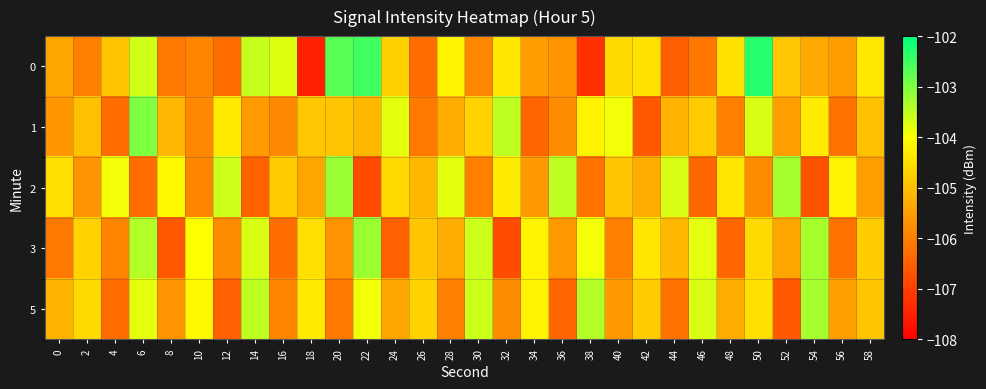

Reading left to right, extract all data points from this chart.

0: 0=-105.4	2=-106.0	4=-104.9	6=-103.6	8=-106.1	10=-105.9	12=-106.3	14=-103.6	16=-103.7	18=-107.5	20=-102.7	22=-102.5	24=-104.7	26=-106.3	28=-104.2	30=-105.9	32=-104.4	34=-105.5	36=-105.6	38=-107.2	40=-104.6	42=-104.5	44=-106.5	46=-106.1	48=-104.5	50=-102.3	52=-104.9	54=-105.3	56=-105.5	58=-104.3
1: 0=-105.6	2=-105.0	4=-106.3	6=-103.0	8=-105.1	10=-105.8	12=-104.3	14=-105.6	16=-105.8	18=-104.9	20=-104.9	22=-105.1	24=-103.8	26=-106.1	28=-105.3	30=-104.7	32=-103.5	34=-106.4	36=-105.8	38=-104.2	40=-103.9	42=-106.6	44=-105.2	46=-104.8	48=-106.0	50=-103.7	52=-105.5	54=-104.3	56=-106.2	58=-105.0
2: 0=-104.5	2=-105.7	4=-103.9	6=-106.3	8=-104.1	10=-105.9	12=-103.6	14=-106.5	16=-104.8	18=-105.4	20=-103.2	22=-106.8	24=-104.6	26=-105.1	28=-103.8	30=-106.0	32=-104.3	34=-105.6	36=-103.5	38=-106.2	40=-104.9	42=-105.3	44=-103.7	46=-106.4	48=-104.4	50=-105.8	52=-103.3	54=-106.7	56=-104.2	58=-105.5
3: 0=-106.1	2=-104.7	4=-105.9	6=-103.4	8=-106.6	10=-104.0	12=-105.8	14=-103.7	16=-106.3	18=-104.5	20=-105.7	22=-103.2	24=-106.5	26=-104.9	28=-105.3	30=-103.6	32=-106.8	34=-104.2	36=-105.6	38=-103.9	40=-106.0	42=-104.4	44=-105.1	46=-103.8	48=-106.4	50=-104.6	52=-105.4	54=-103.3	56=-106.2	58=-104.8
5: 0=-105.2	2=-104.6	4=-106.3	6=-103.8	8=-105.7	10=-104.1	12=-106.5	14=-103.5	16=-105.9	18=-104.3	20=-106.1	22=-103.9	24=-105.4	26=-104.7	28=-106.0	30=-103.6	32=-105.8	34=-104.2	36=-106.4	38=-103.4	40=-105.6	42=-104.8	44=-106.2	46=-103.7	48=-105.3	50=-104.5	52=-106.6	54=-103.3	56=-105.5	58=-104.9